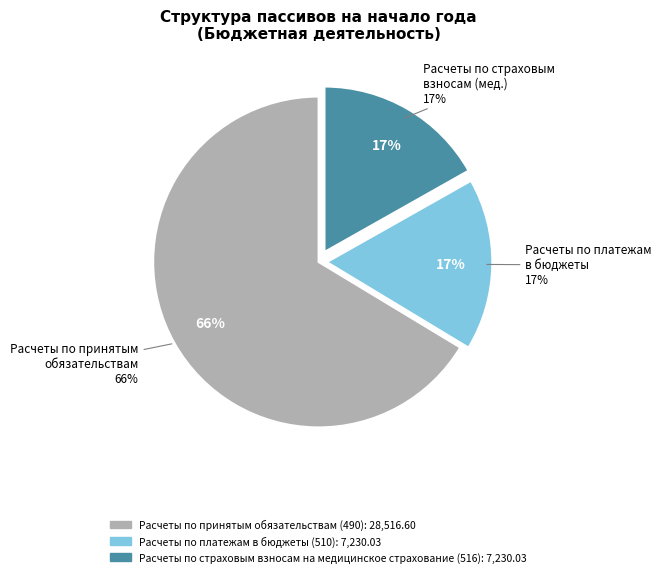

What is the total percentage of Расчеты по принятым обязательствам (490) and Расчеты по страховым взносам на медицинское страхование (516)?

83.2%